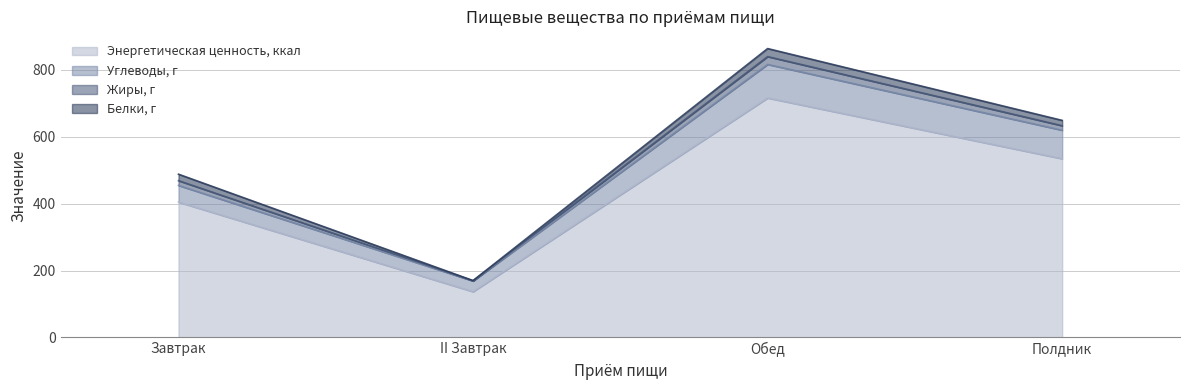

Which series has the largest total across all categories?

Энергетическая ценность, ккал